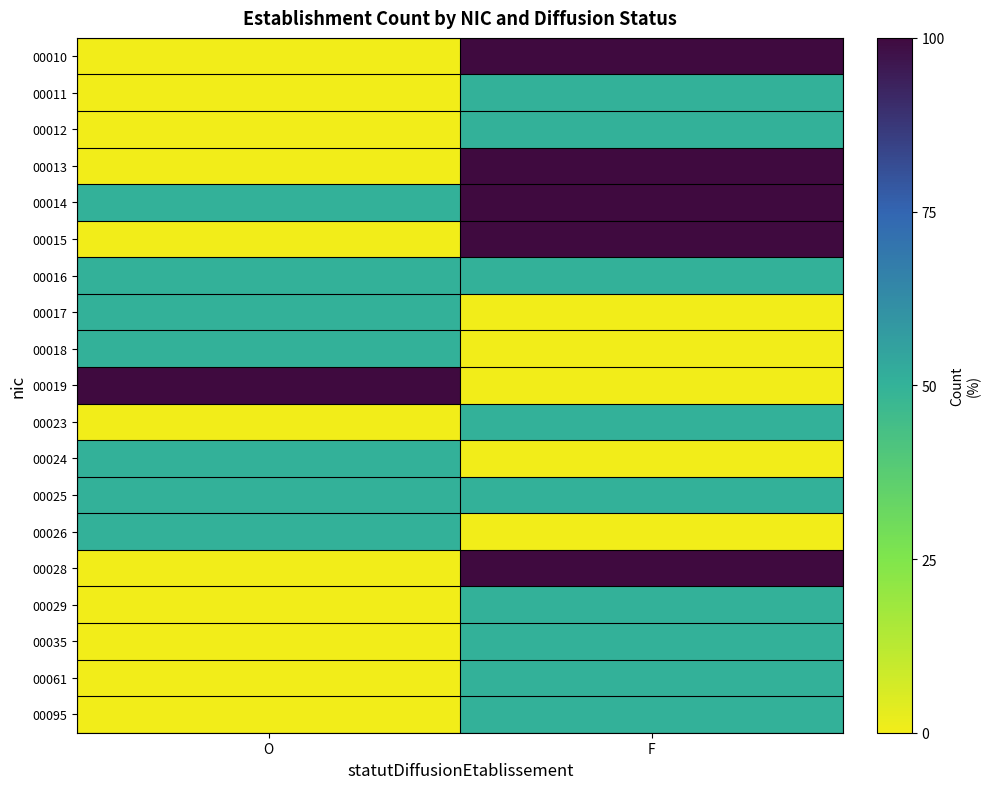

Reading right to left, extract all data points from this chart.

00010: F=100	O=0
00011: F=50	O=0
00012: F=50	O=0
00013: F=100	O=0
00014: F=100	O=50
00015: F=100	O=0
00016: F=50	O=50
00017: F=0	O=50
00018: F=0	O=50
00019: F=0	O=100
00023: F=50	O=0
00024: F=0	O=50
00025: F=50	O=50
00026: F=0	O=50
00028: F=100	O=0
00029: F=50	O=0
00035: F=50	O=0
00061: F=50	O=0
00095: F=50	O=0